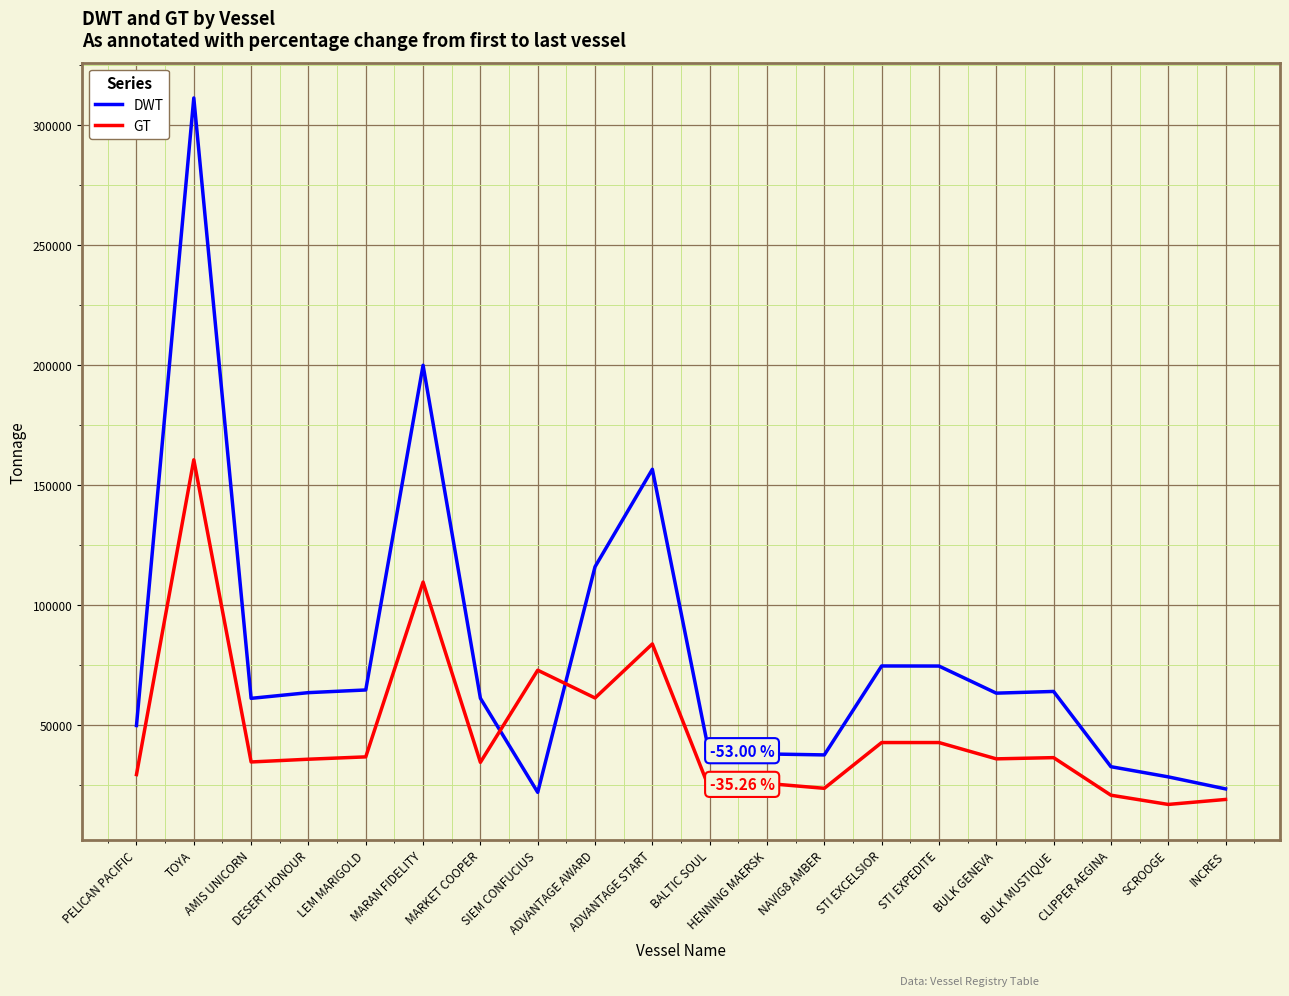

What is the total value across all series at AMIS UNICORN?

95832.0